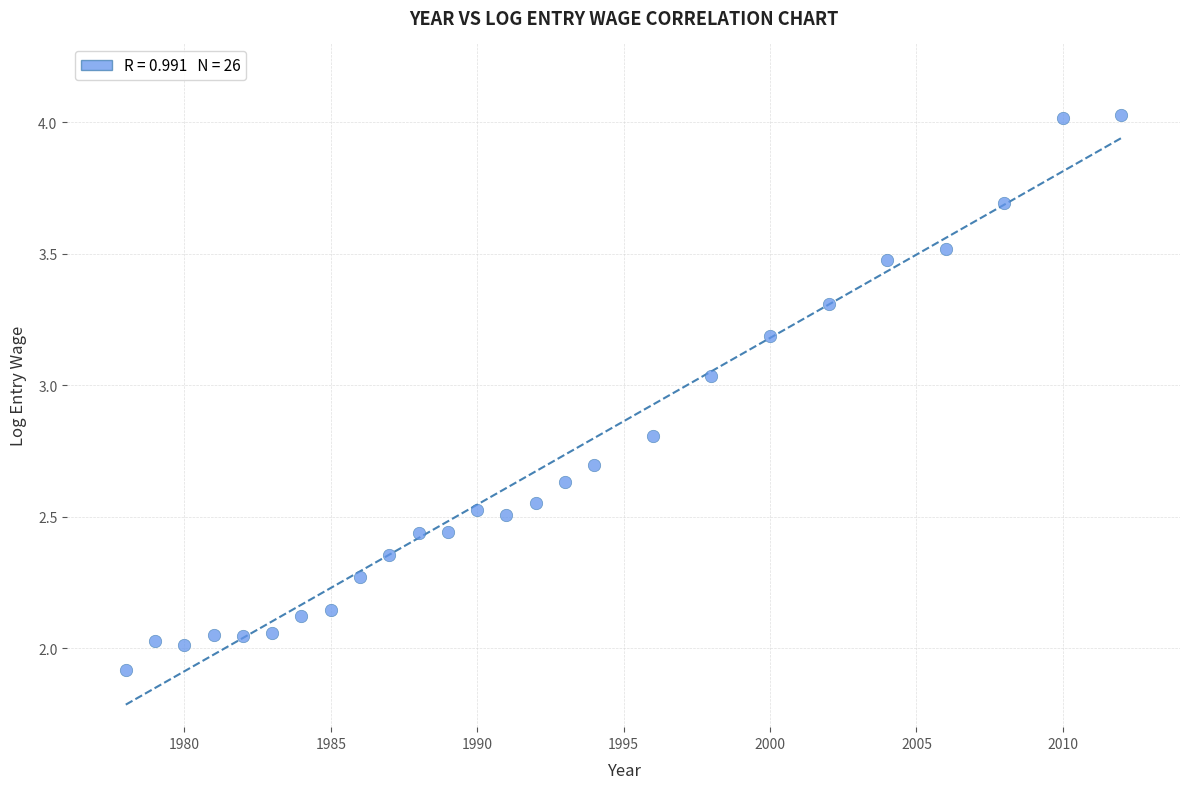

What is the range of X values (max minus min)?

34.0